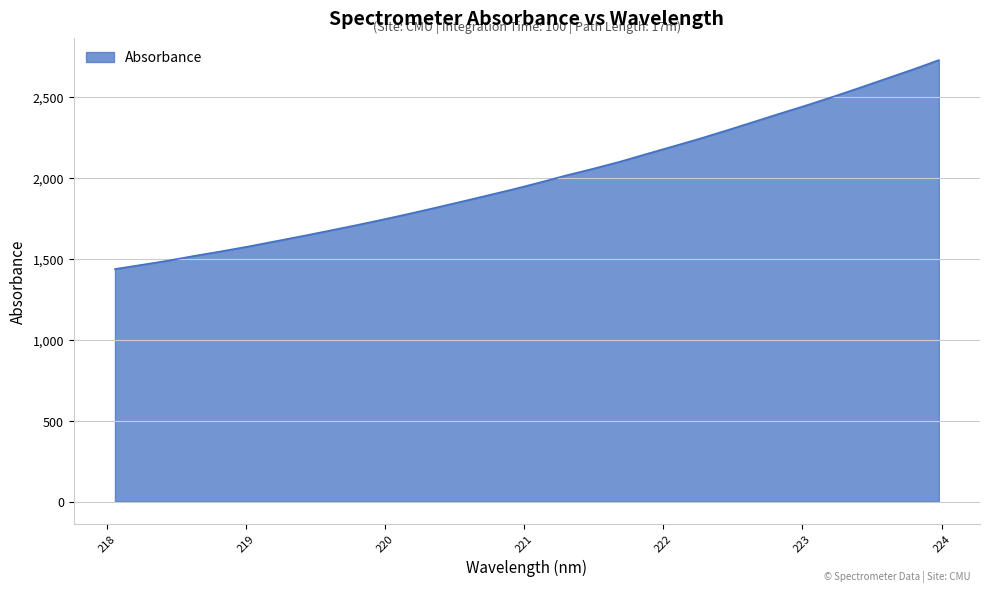

What is the difference between the maximum and minimum values?

1290.2